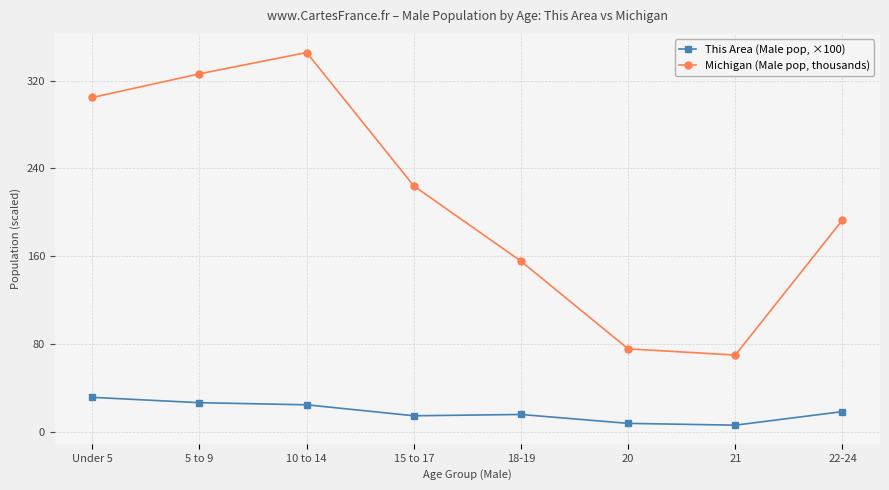

In This Area (Male pop, ×100), how many points are lower than both neighbors (excluding endpoints)?

2